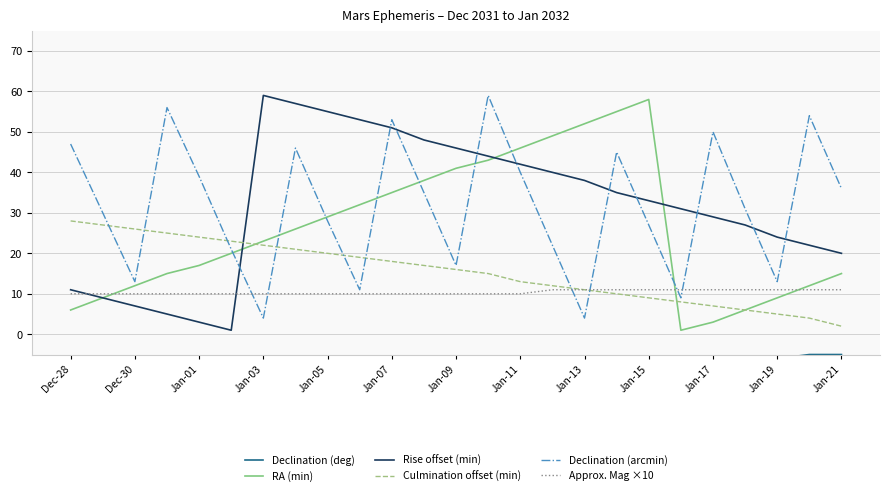

What is the value of the Culmination offset (min) point at the 24th from the left?

4